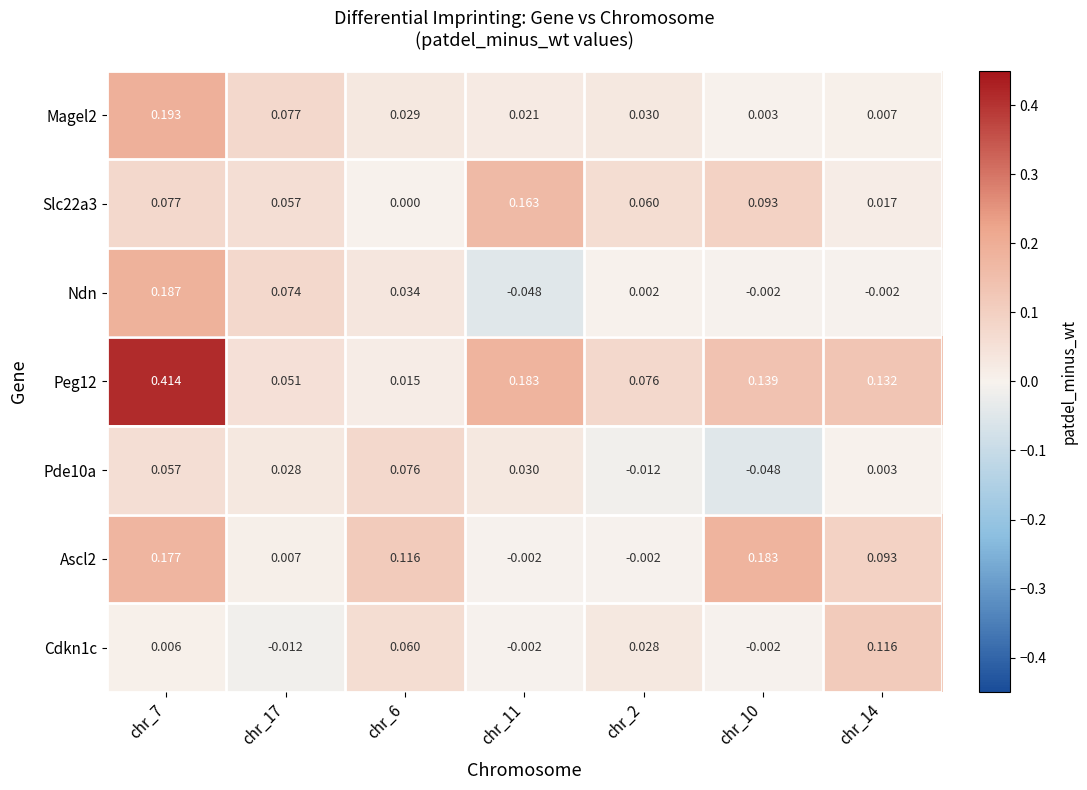

Is the value of Slc22a3 at chr_11 greater than the value of Peg12 at chr_6?

Yes